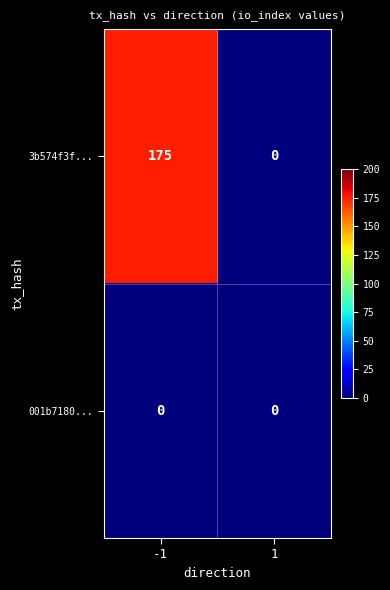

List the series in order of their peak value, lowest first.

001b7180..., 3b574f3f...